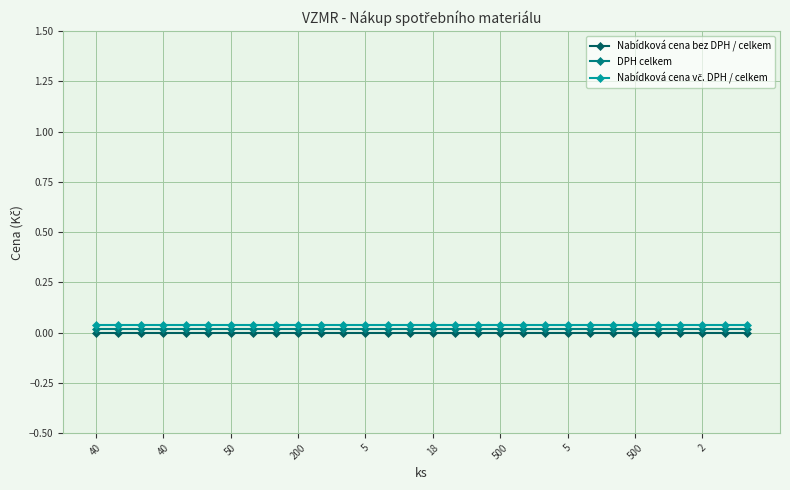

What is the sum of all DPH celkem values?

0.6